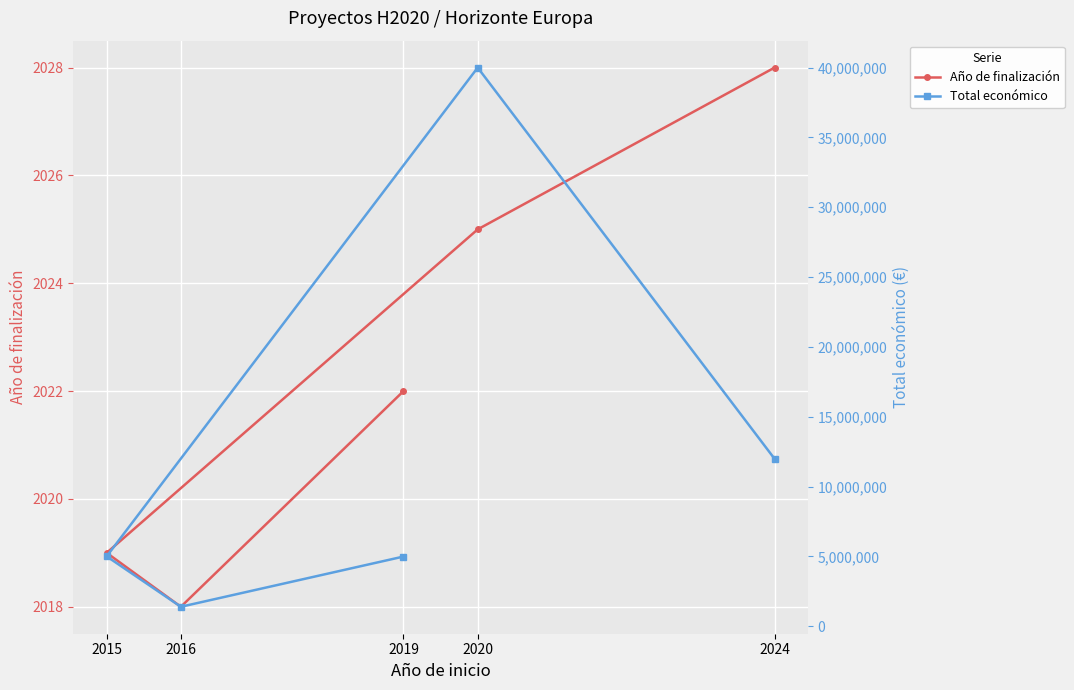

True or false: Total económico and Año de finalización cross at least once.

False